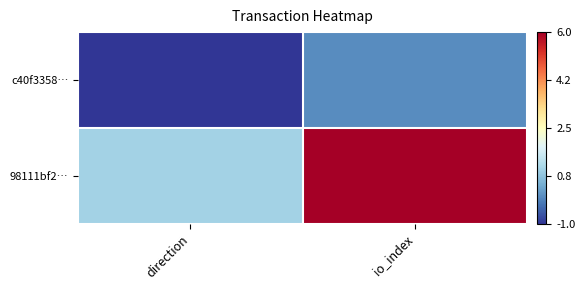

At which category is the sum across all series the highest?

io_index